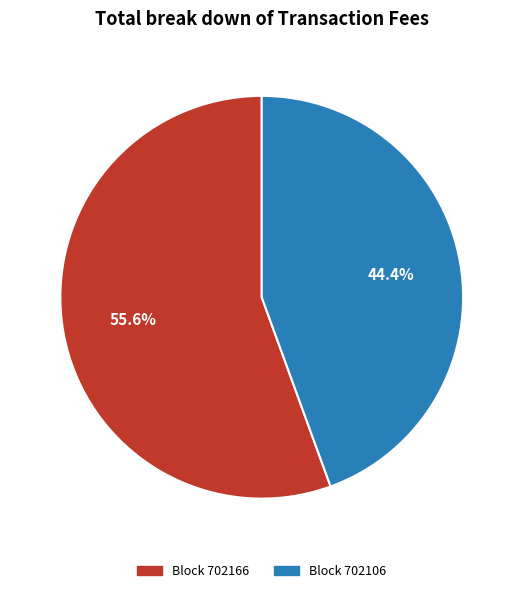

Is there a majority slice in this chart?

Yes